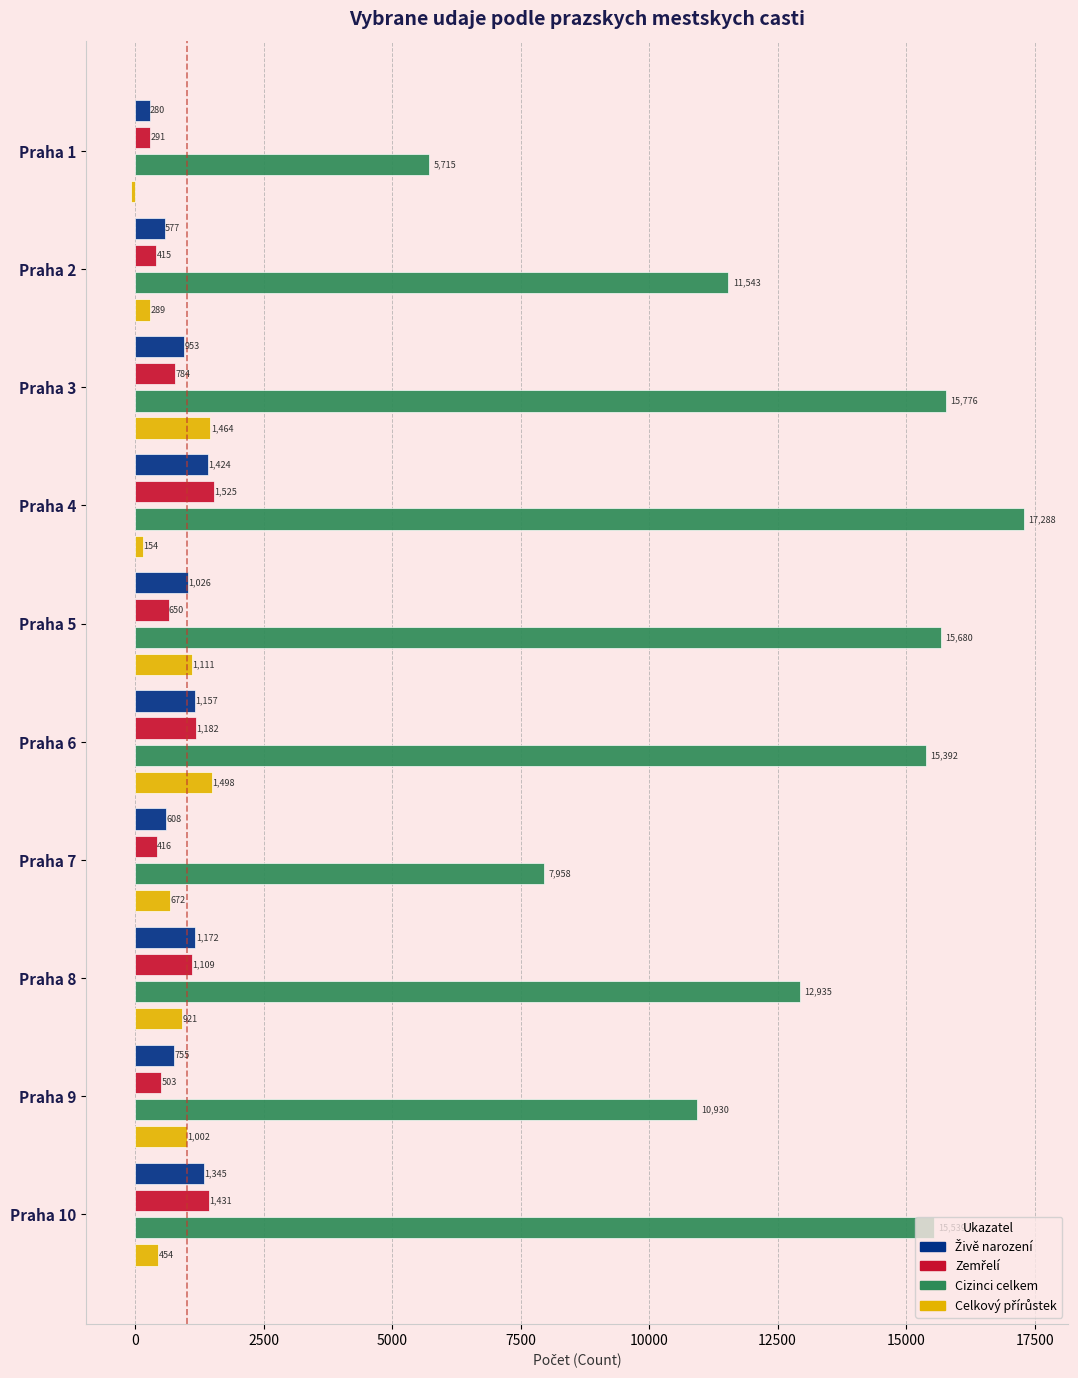

How many series are shown in this chart?

4